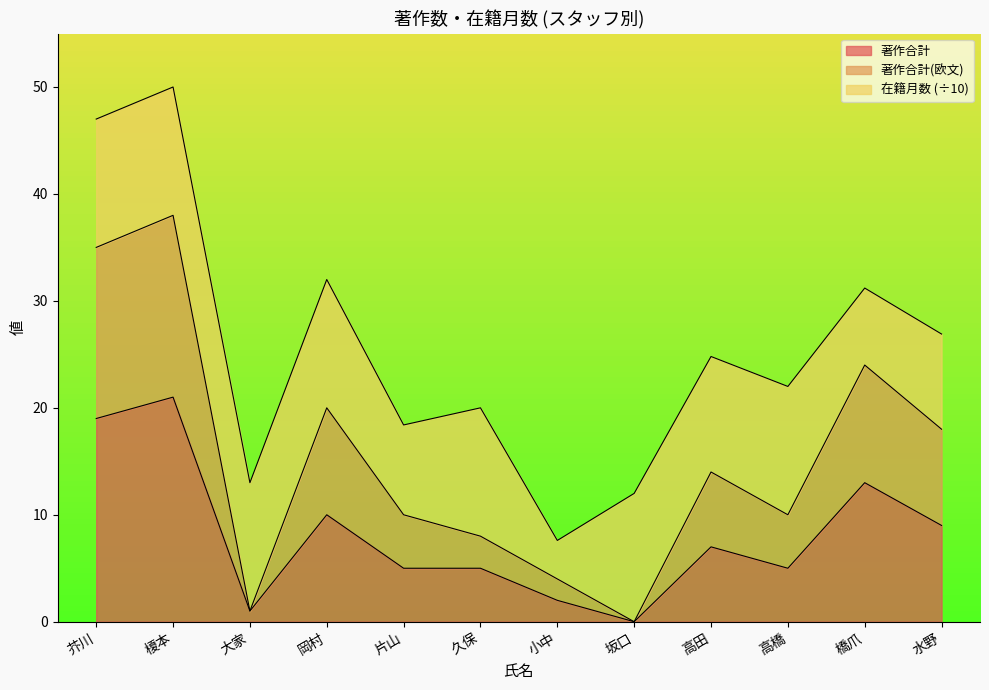

True or false: 著作合計 and 著作合計(欧文) intersect in this chart.

False